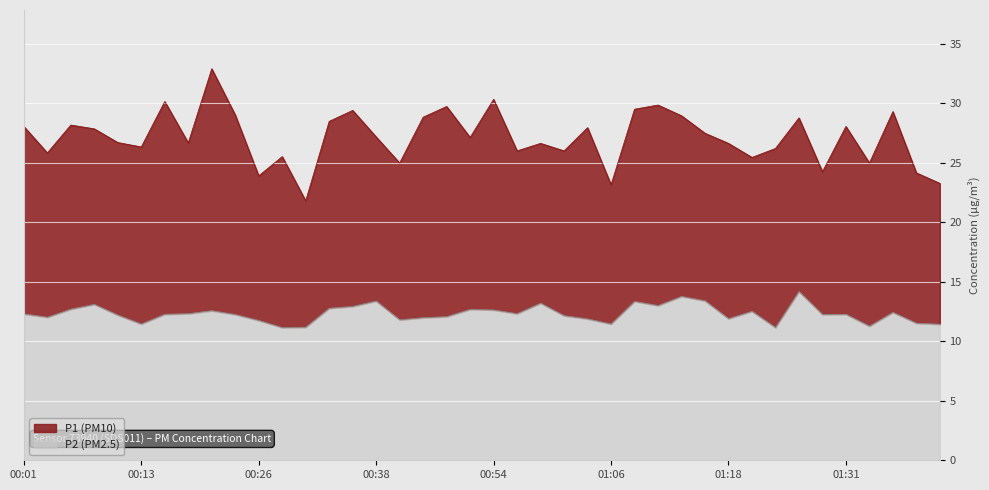

What value does the P1 series have at 00:13?

26.3